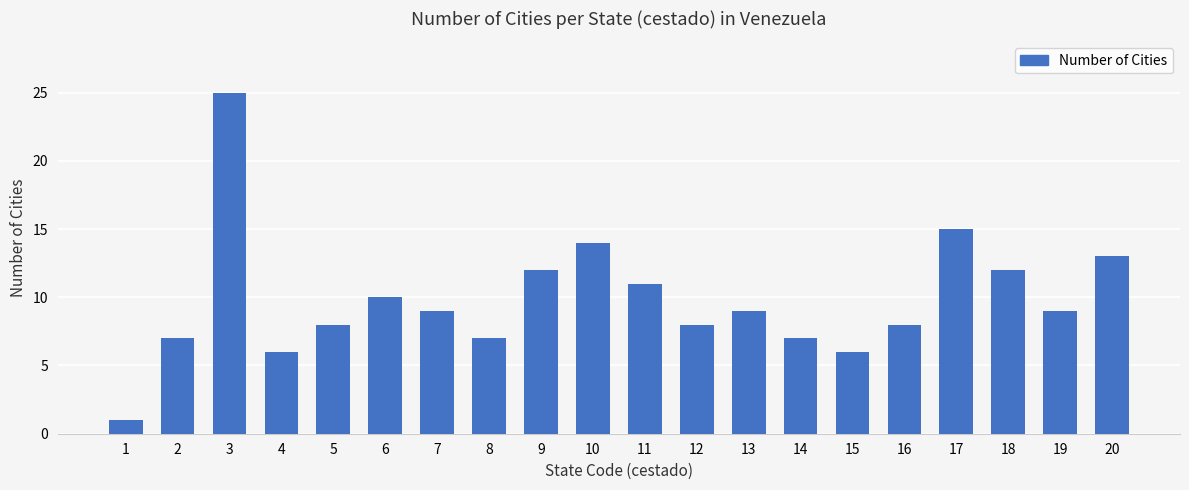

What is the sum of all values?

197